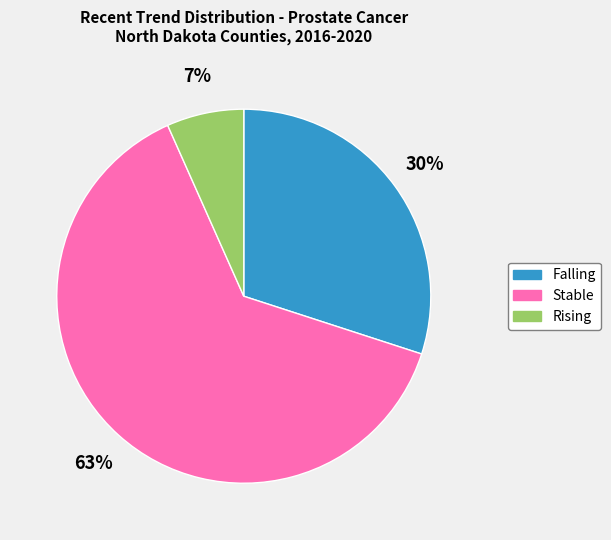

Count the number of slices in the pie.

3